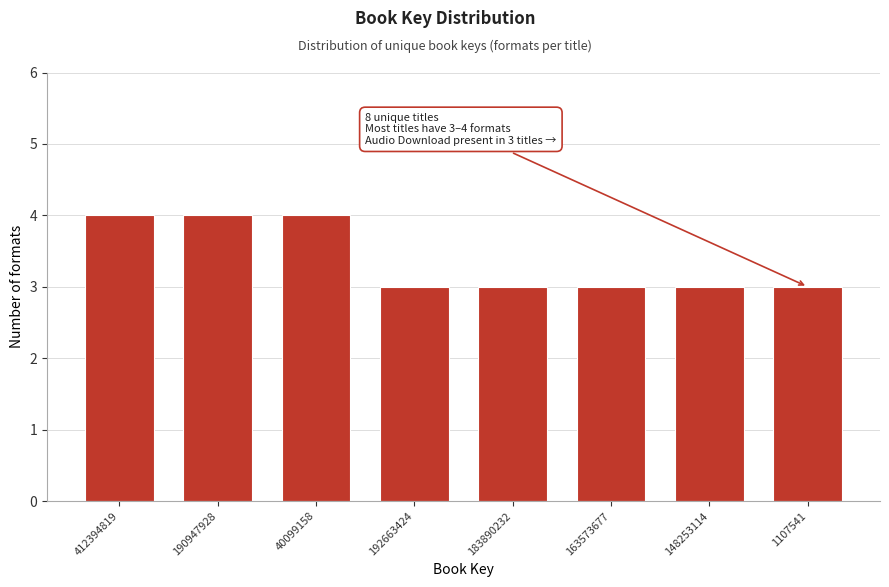

Reading right to left, extract all data points from this chart.

1107541=3	148253114=3	163573677=3	183890232=3	192663424=3	40099158=4	190947928=4	412394819=4